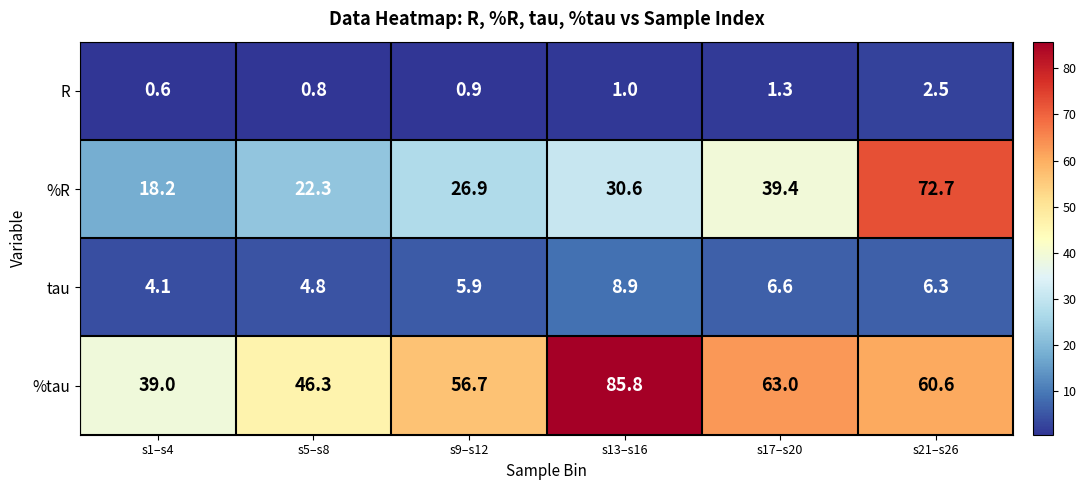

Reading right to left, transcribe all the data shown in this chart.

R: s21–s26=2.5	s17–s20=1.3	s13–s16=1.0	s9–s12=0.9	s5–s8=0.8	s1–s4=0.6
%R: s21–s26=72.7	s17–s20=39.4	s13–s16=30.6	s9–s12=26.9	s5–s8=22.3	s1–s4=18.2
tau: s21–s26=6.3	s17–s20=6.6	s13–s16=8.9	s9–s12=5.9	s5–s8=4.8	s1–s4=4.1
%tau: s21–s26=60.6	s17–s20=63.0	s13–s16=85.8	s9–s12=56.7	s5–s8=46.3	s1–s4=39.0